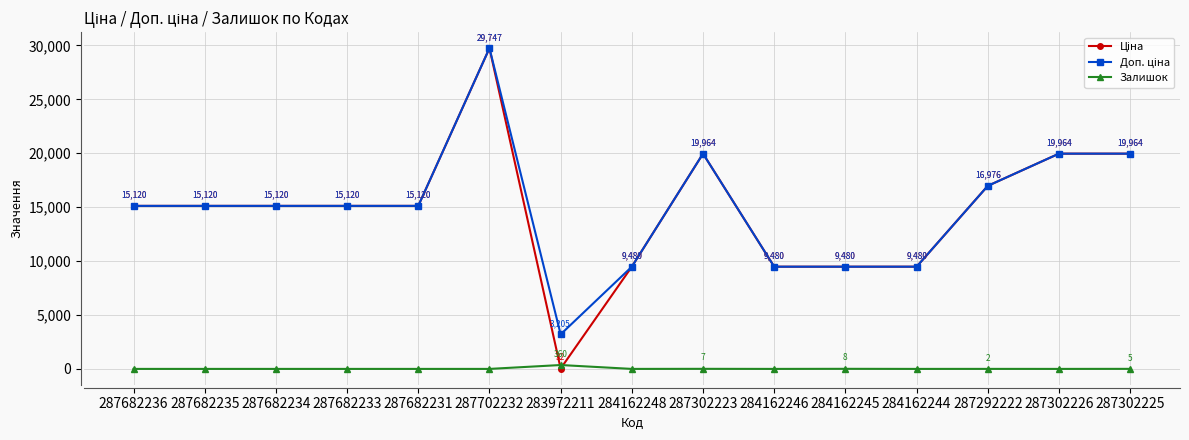

True or false: Залишок has a value of 8.0 at 284162245.

True